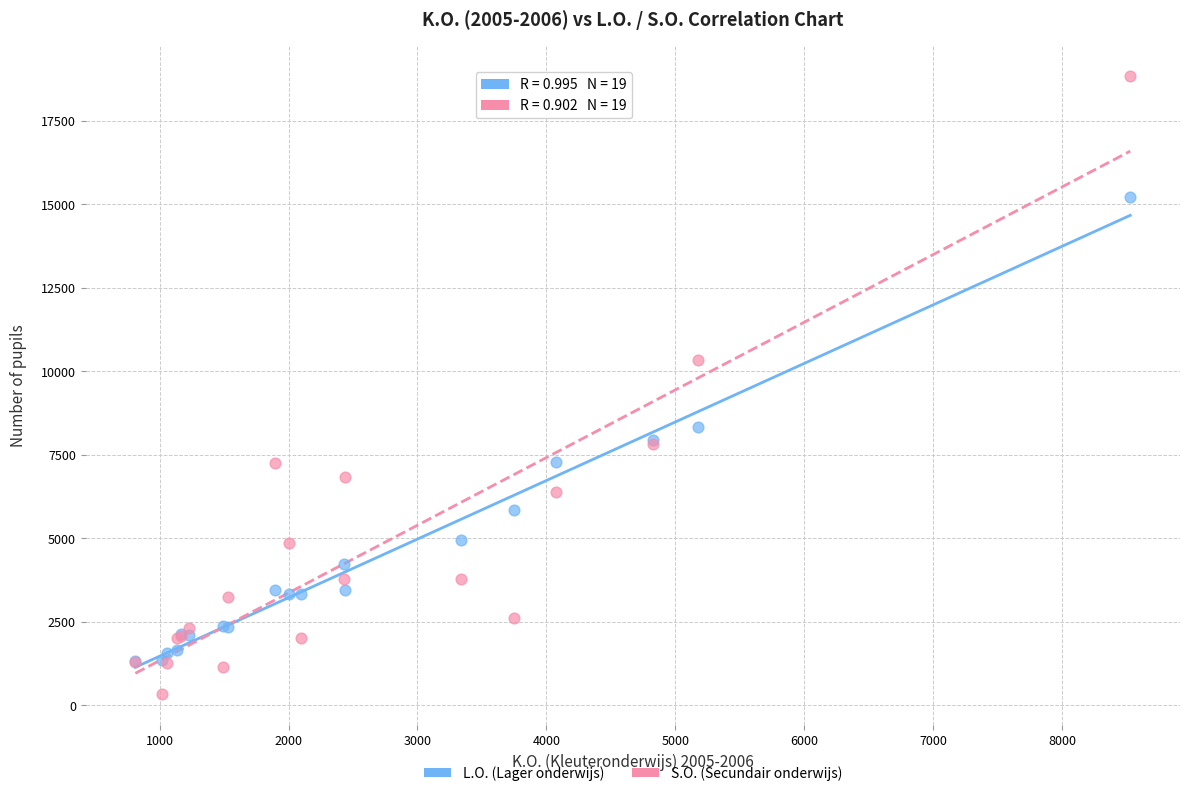

In the S.O. (Secundair onderwijs) series, what Y value is closest to 9592?

10344